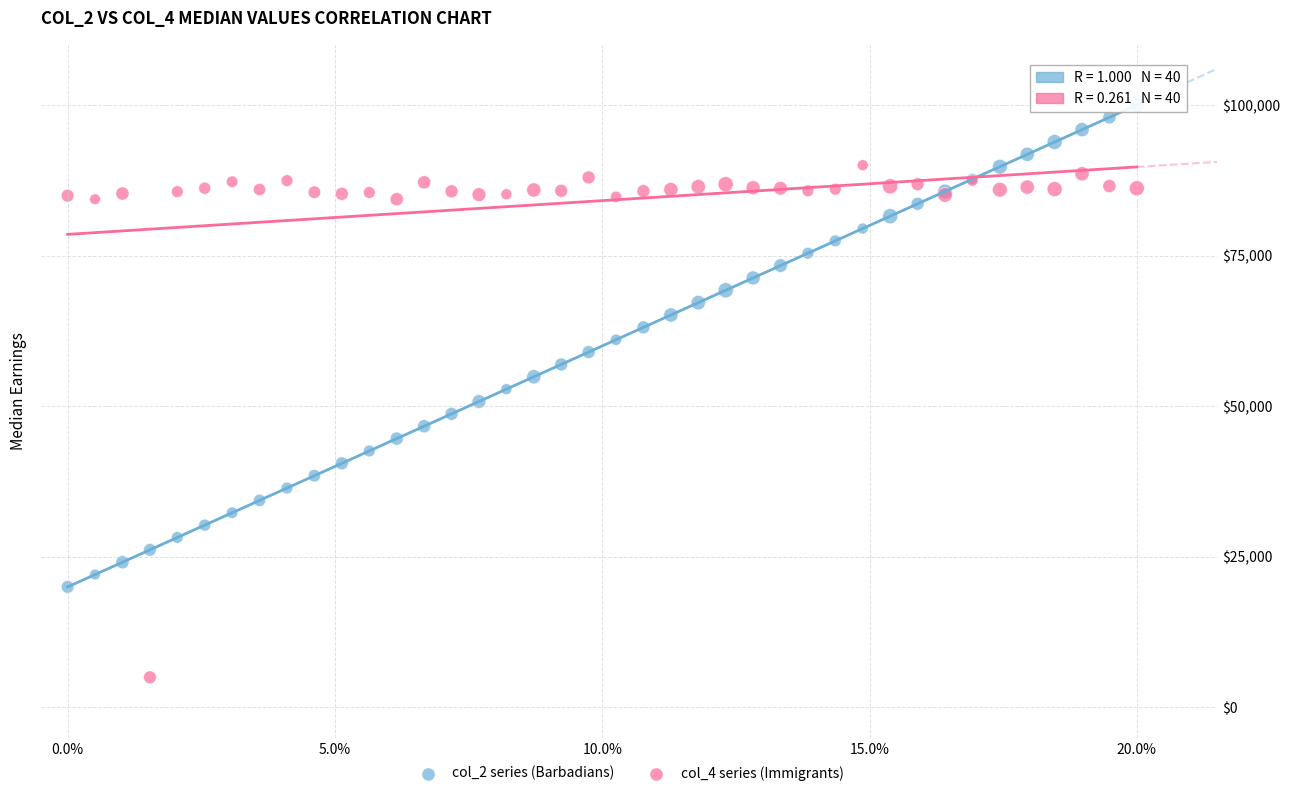

What are all the series names shown in the legend?

col_2 series (Barbadians), col_4 series (Immigrants)